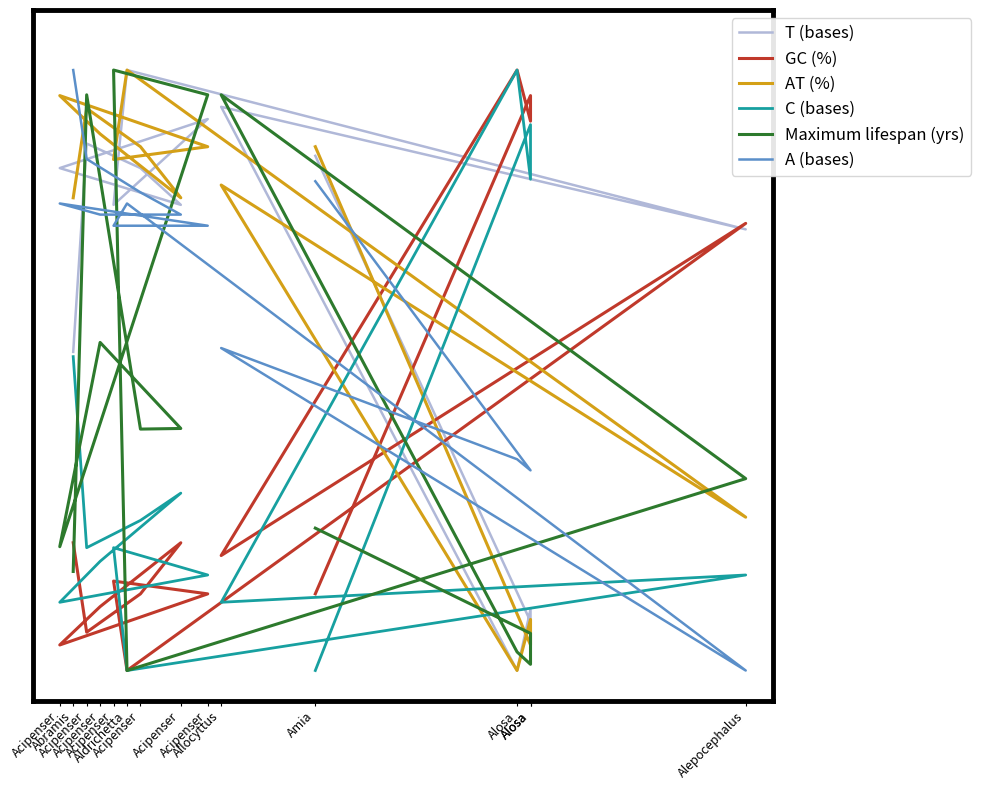

What is the difference between the maximum and minimum values in the C (bases) series?

1.0